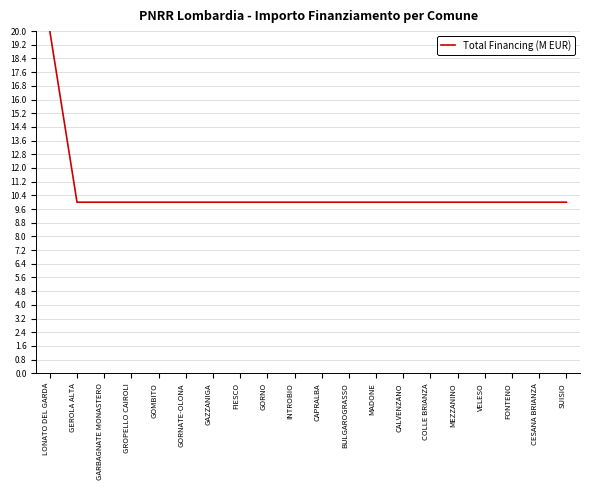

What is the maximum value shown in the chart?

20